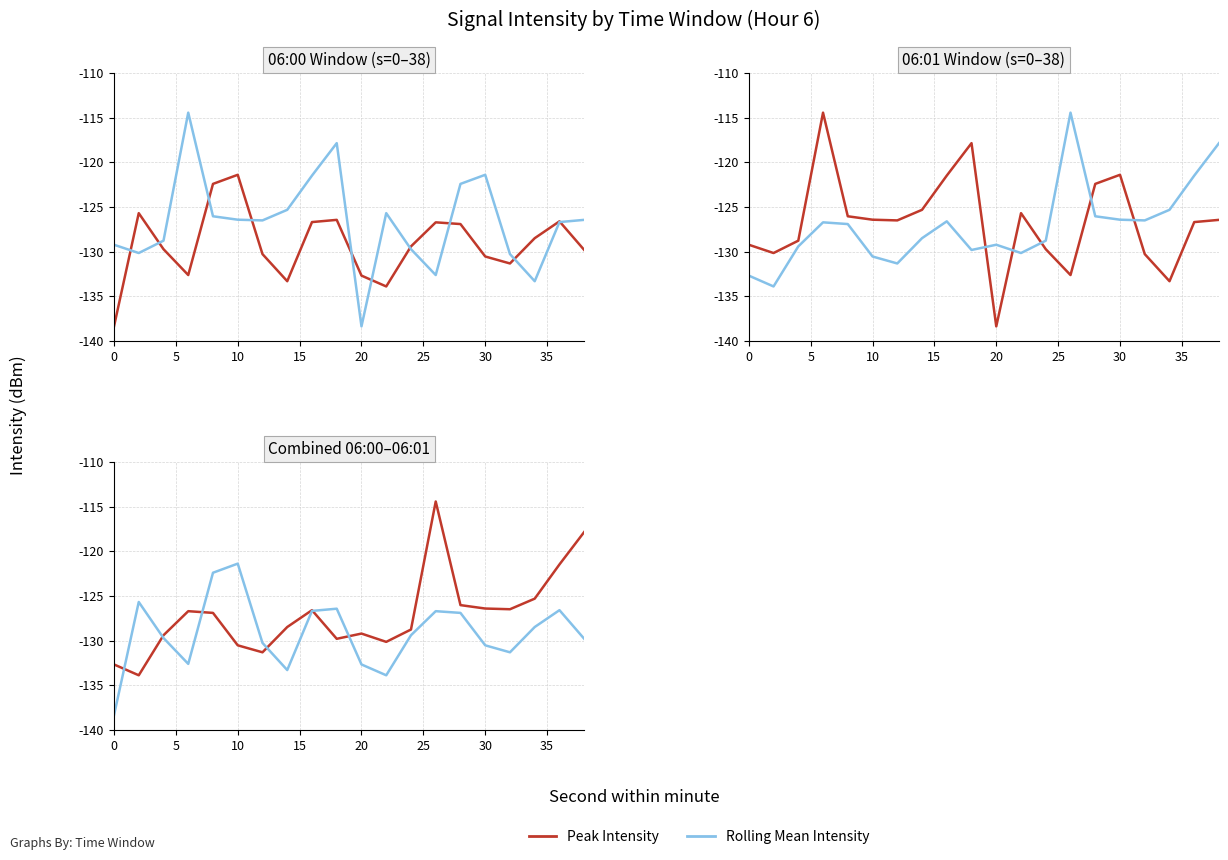

What is the highest value of the Peak Intensity series?

-114.4